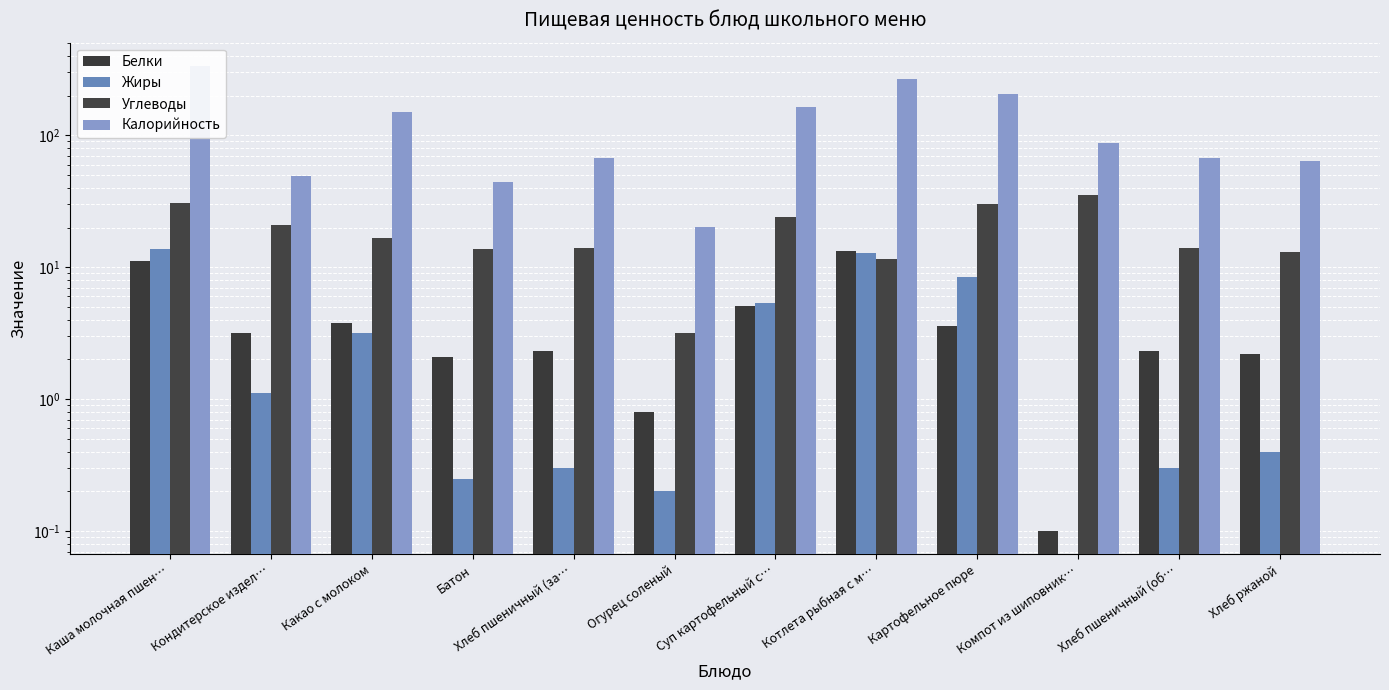

How many data points in Углеводы are less than 16?

6